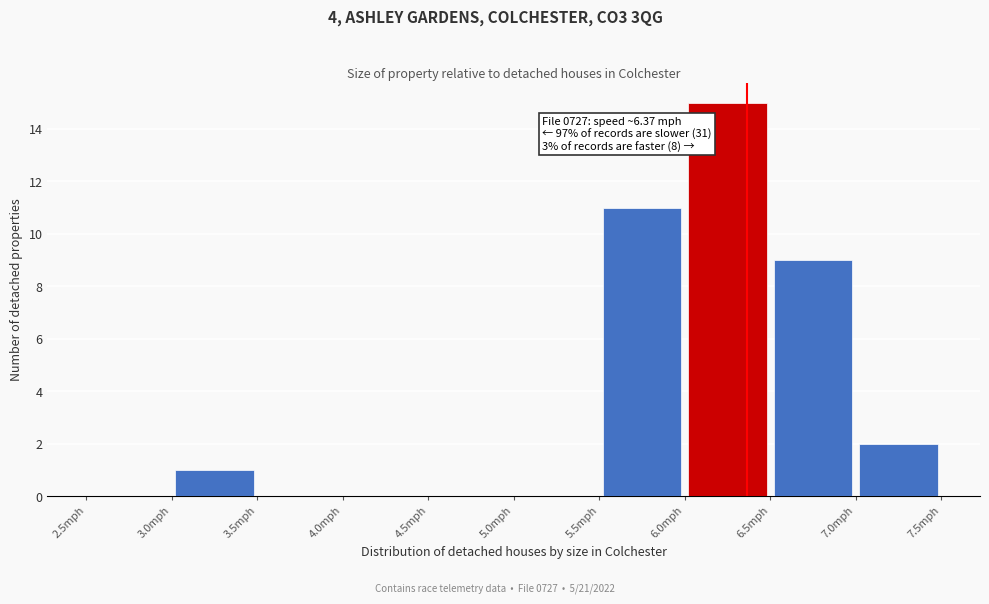

Over which range of the x-axis is the bar tallest?

6.0 to 6.5